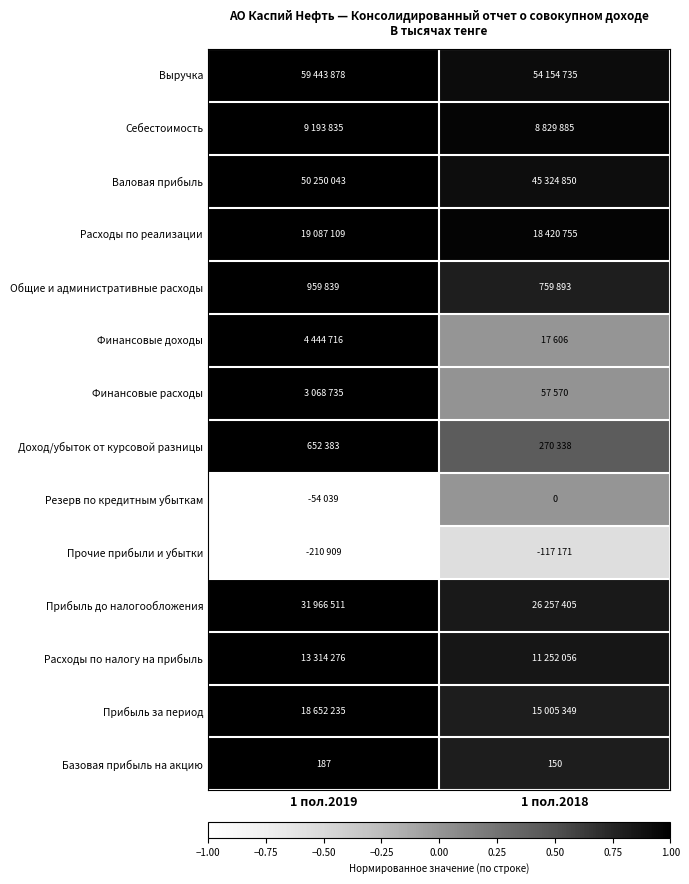

Count the number of categories in the chart.

2